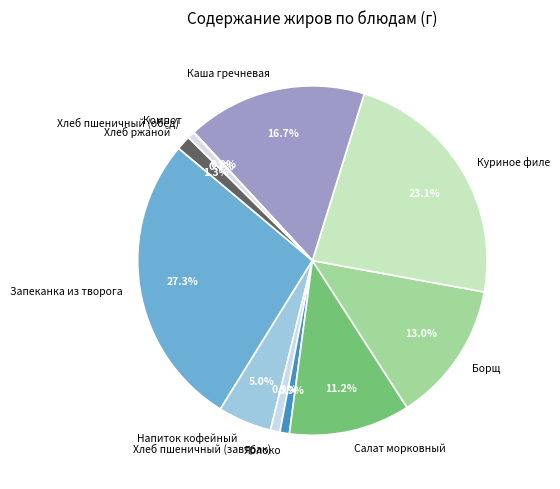

What percentage is NOT represented by Хлеб ржаной?

98.7%